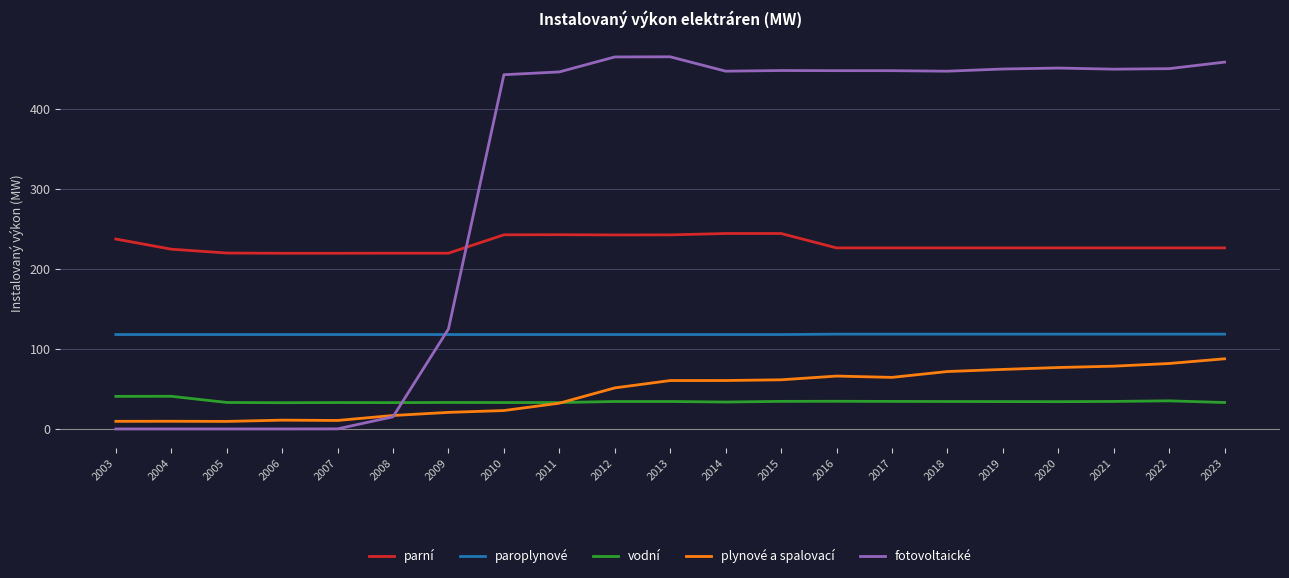

Rank the series at 2017 from lowest to highest value.

vodní, plynové a spalovací, paroplynové, parní, fotovoltaické